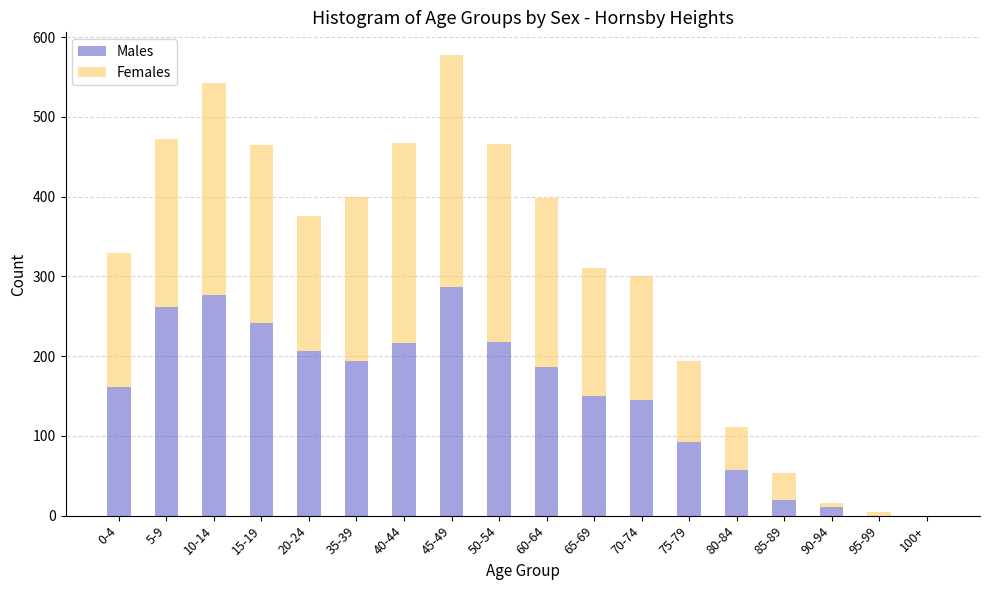

What is the maximum value for Males?

287